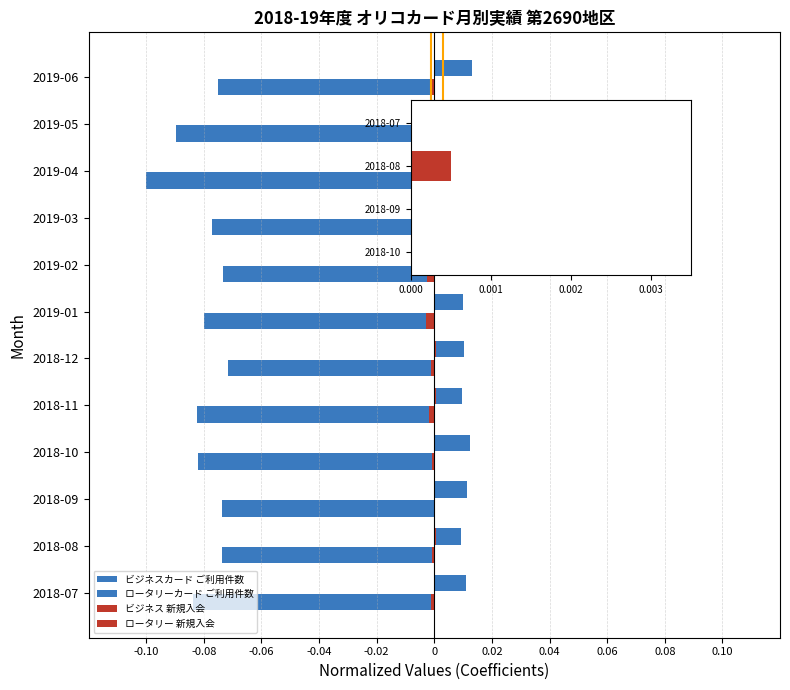

Which label corresponds to the largest value in the chart?

2019-06